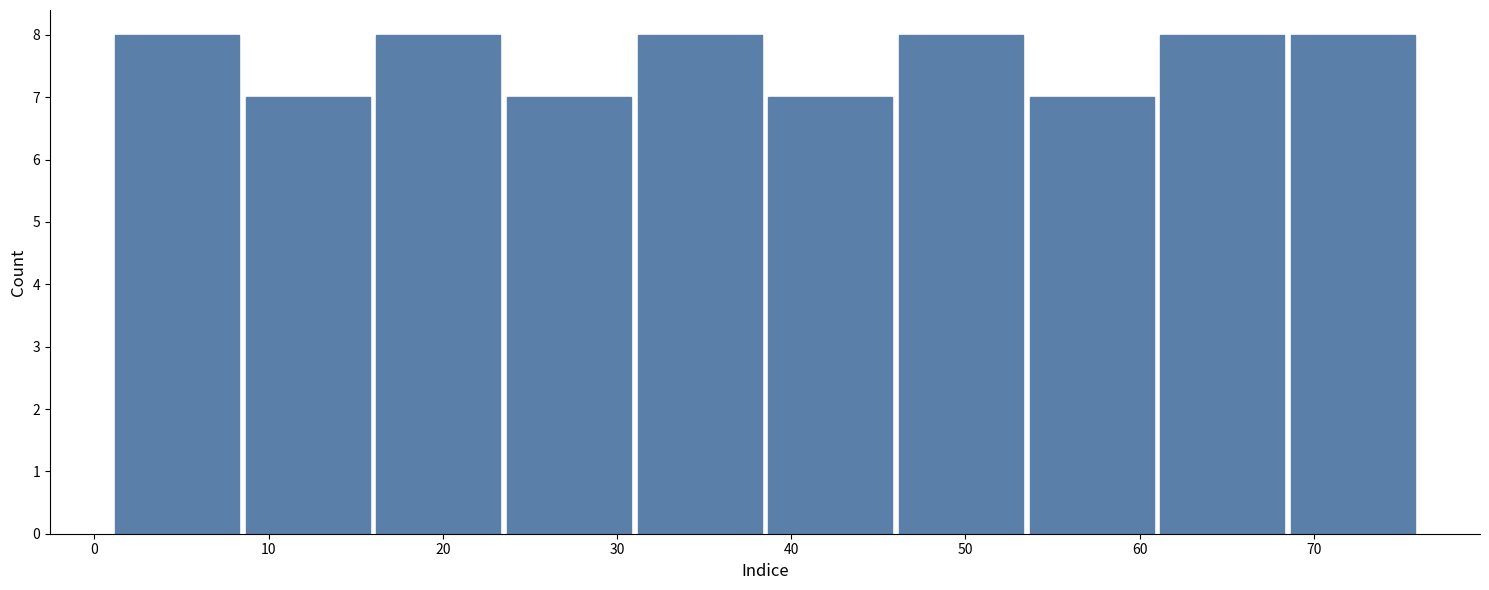

Reading left to right, list every bar in this chart as the range it spans on the x-axis followed by its height. Neither the bar edges nor the heights are printed on the chart, so give them approximately, as read against the axes.

1.0 to 8.5: 8
8.5 to 16.0: 7
16.0 to 23.5: 8
23.5 to 31.0: 7
31.0 to 38.5: 8
38.5 to 46.0: 7
46.0 to 53.5: 8
53.5 to 61.0: 7
61.0 to 68.5: 8
68.5 to 76.0: 8